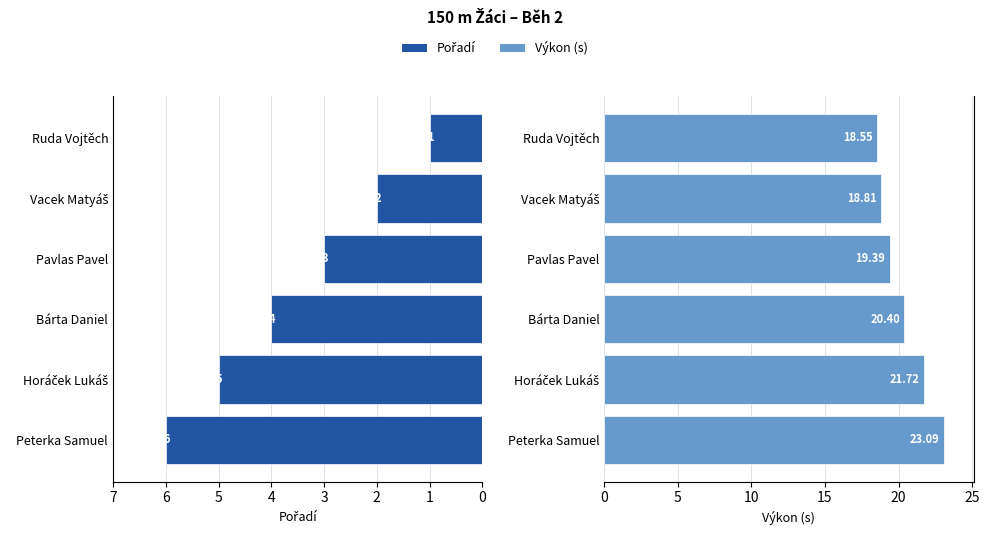

Count the Výkon (s) values in the range 18 to 21.

4